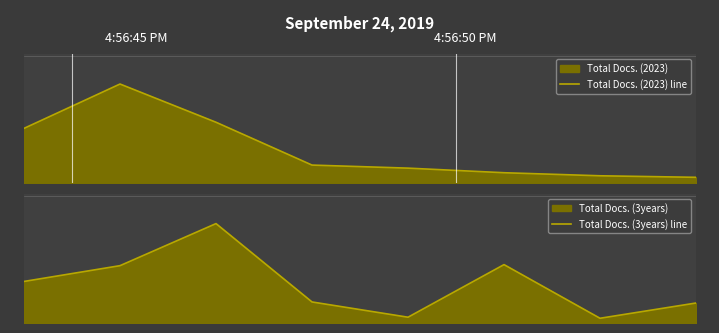

Which series has the widest spread of values?

Total Docs. (3years) line